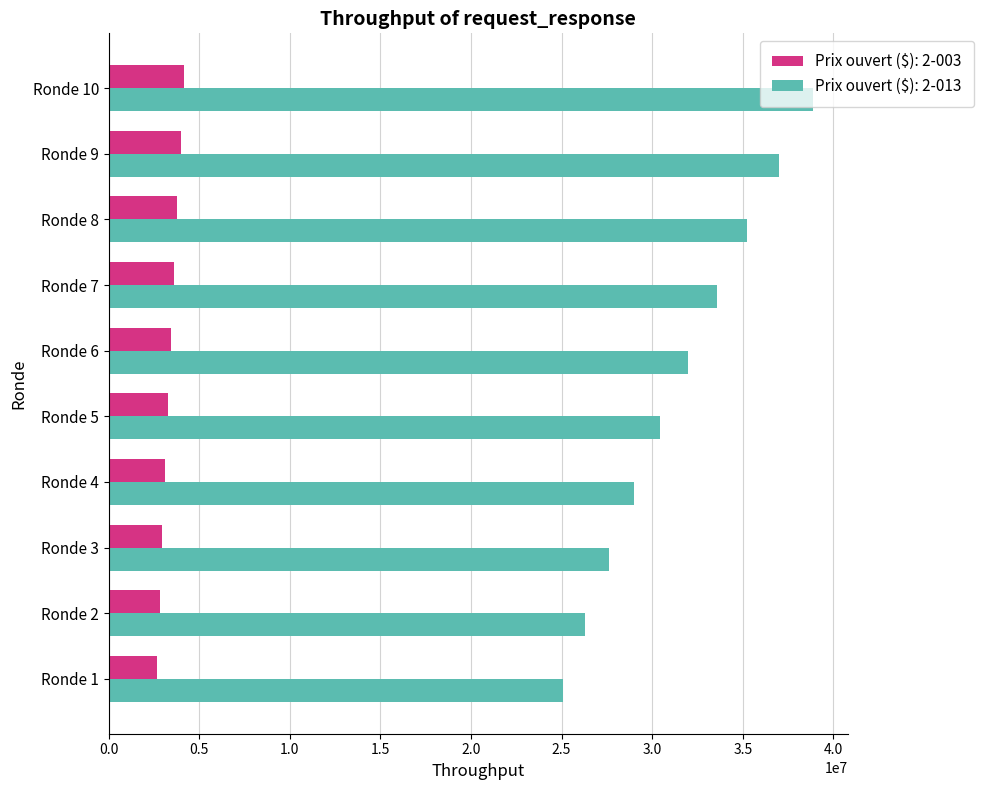

Which series changed the most between Ronde 7 and Ronde 9?

Prix ouvert ($): 2-013